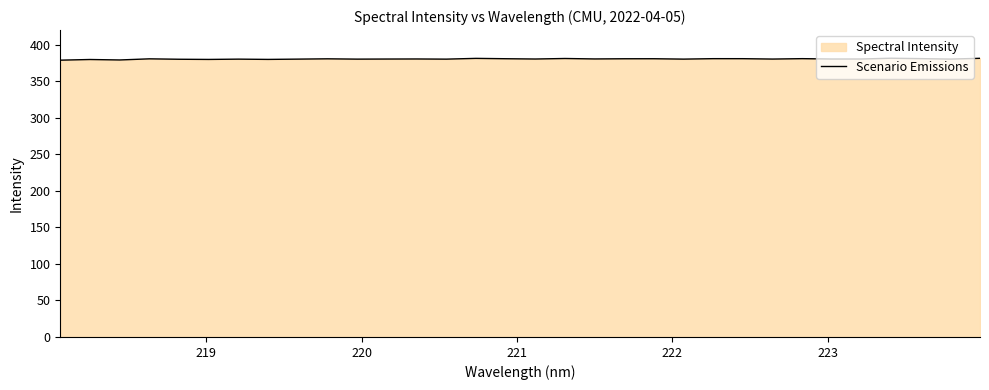

What is the maximum value shown in the chart?

381.5